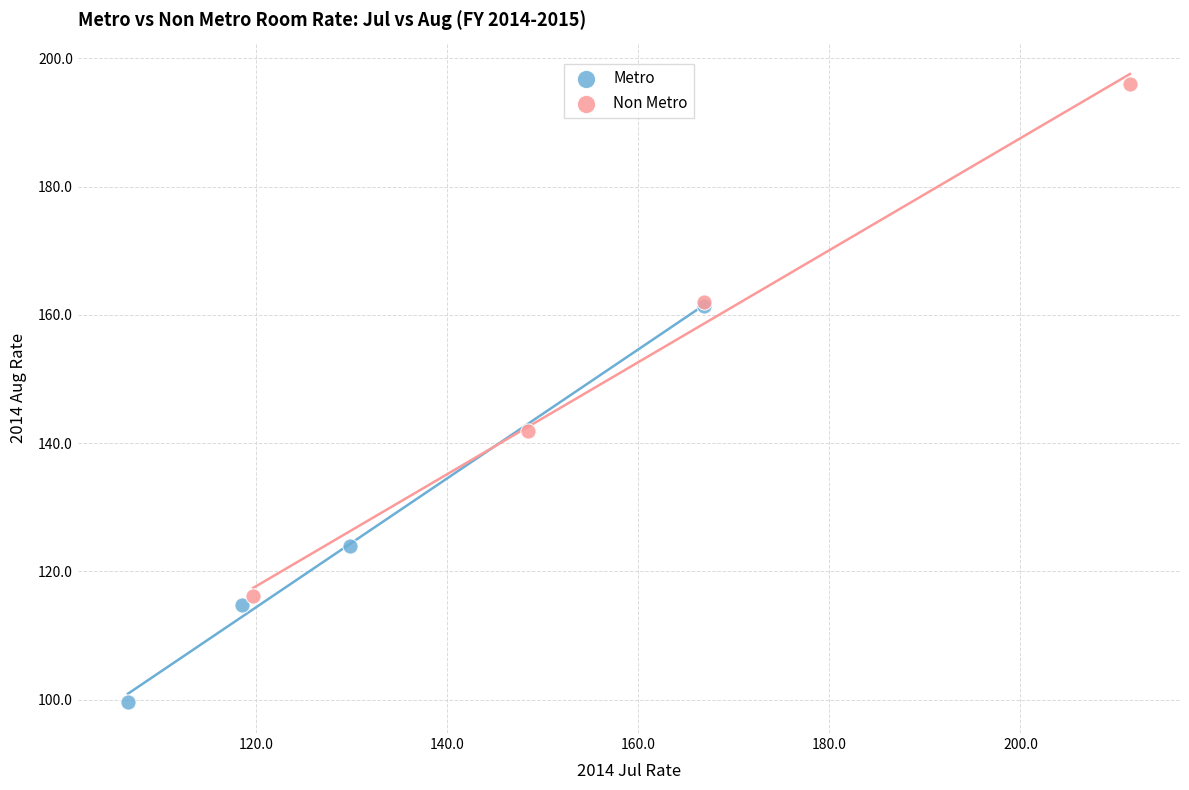

Which series contains the lowest Y value?

Metro